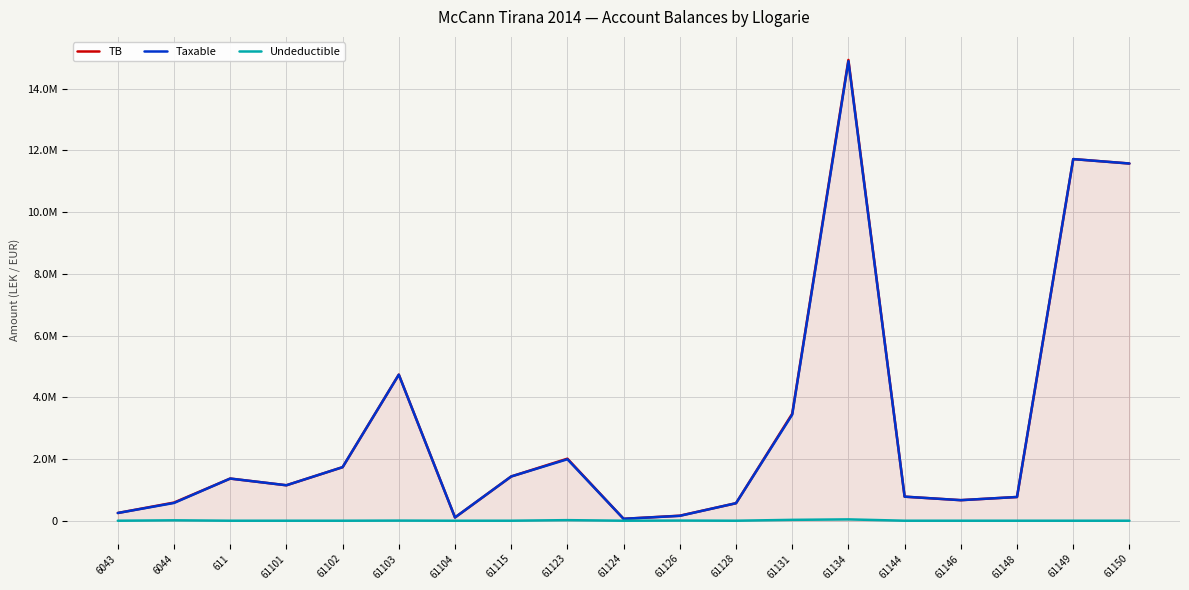

Where is Undeductible nearest to the value 21649?

61123